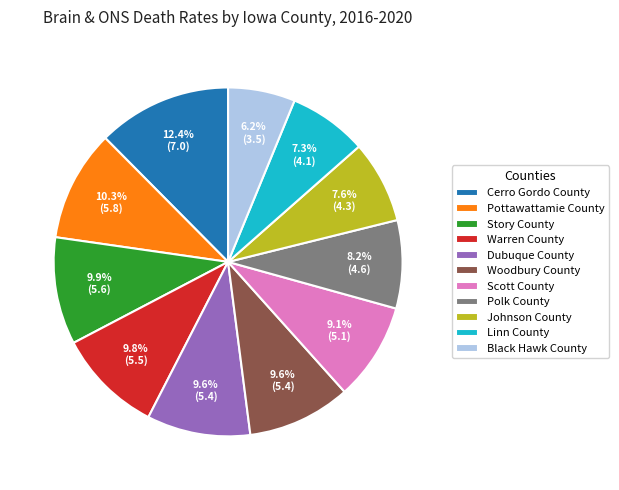

Does any single category account for the majority?

No